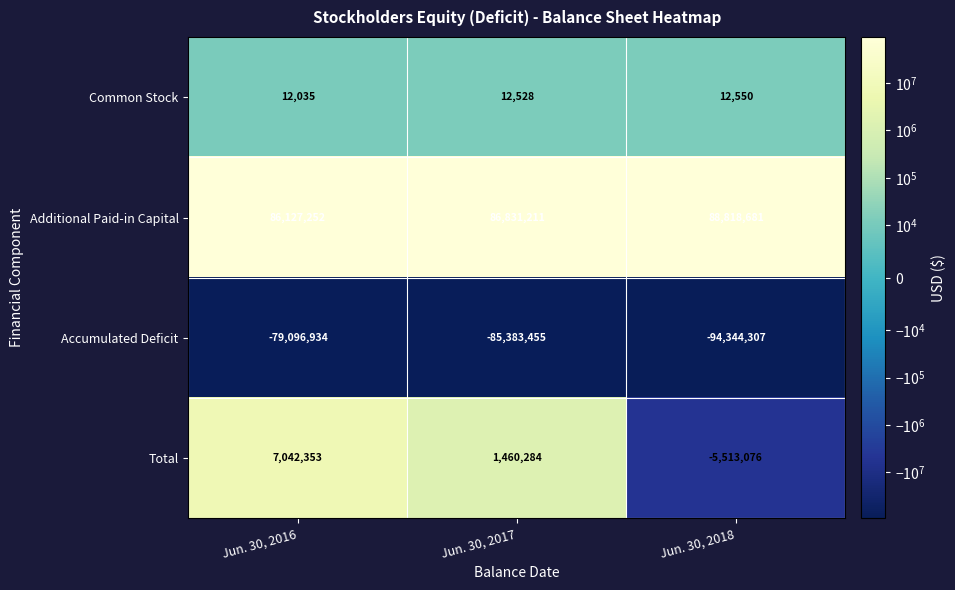

What value does the Additional Paid-in Capital series have at Jun. 30, 2016, to the nearest 100?

86127300